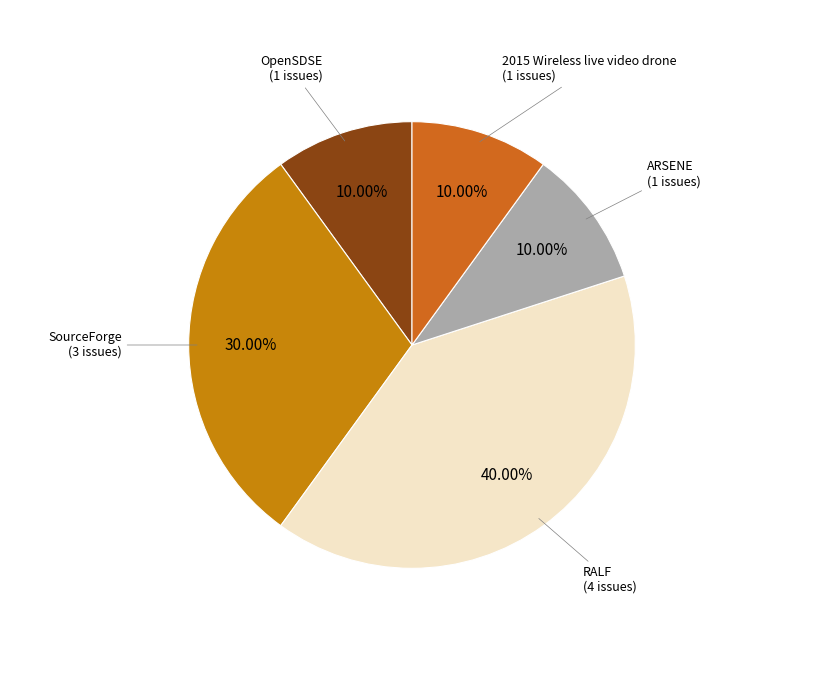

How many slices are in this pie chart?

5